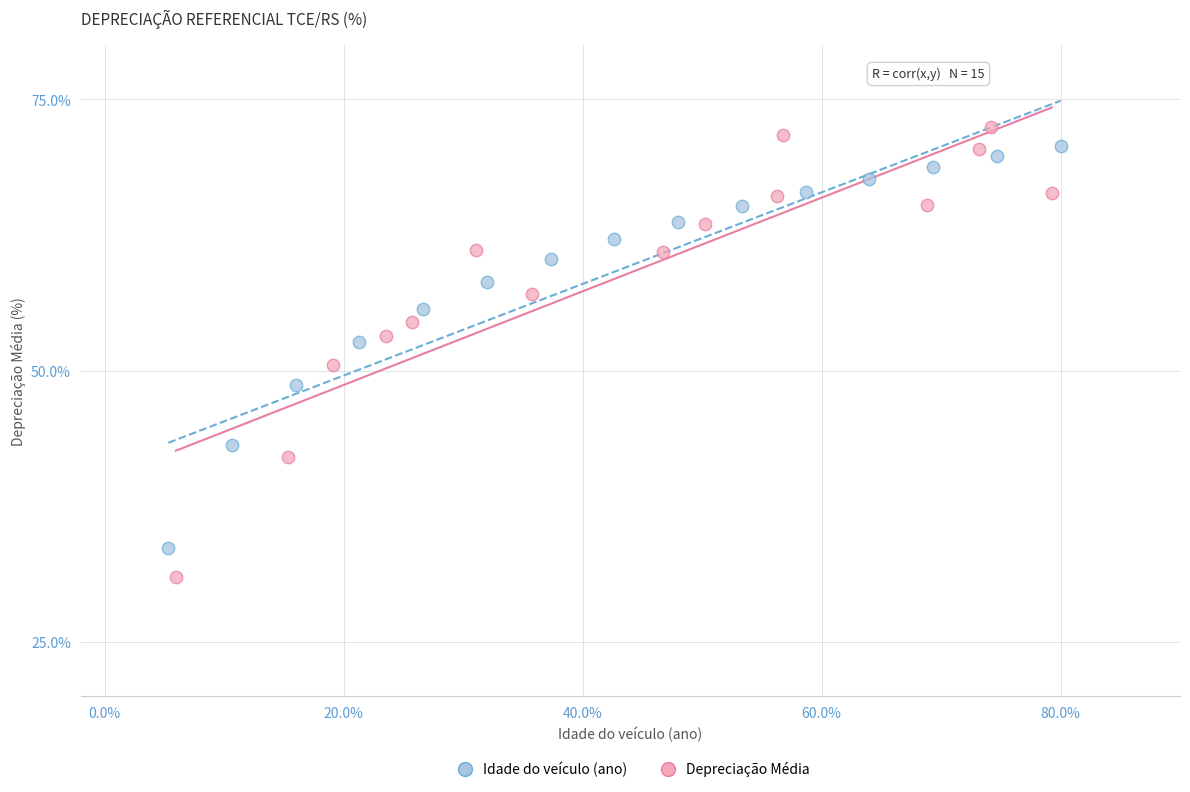

Which series has the largest Y range (max minus min)?

Depreciação Média